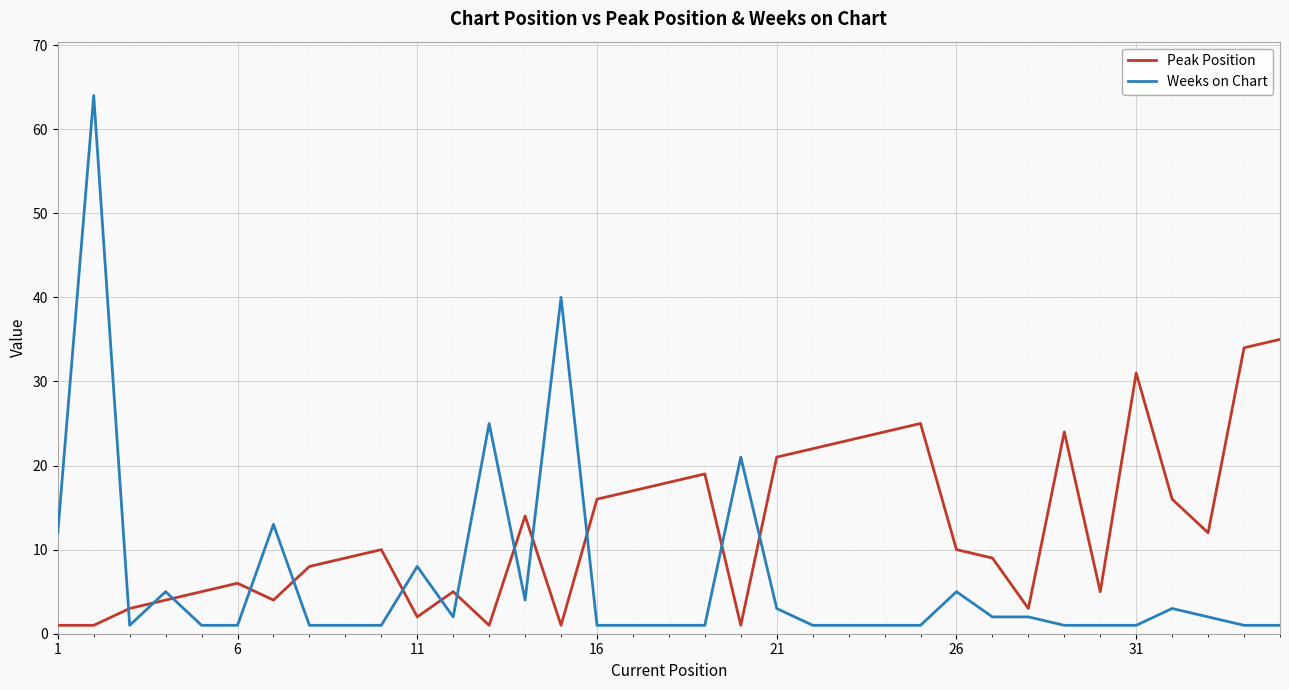

How many values in the Peak Position series are below 10?

17